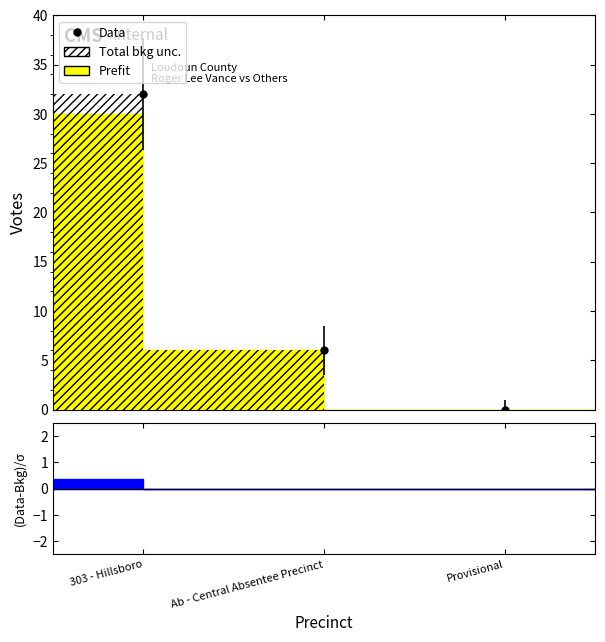

At which category is the sum across all series the highest?

303 - Hillsboro